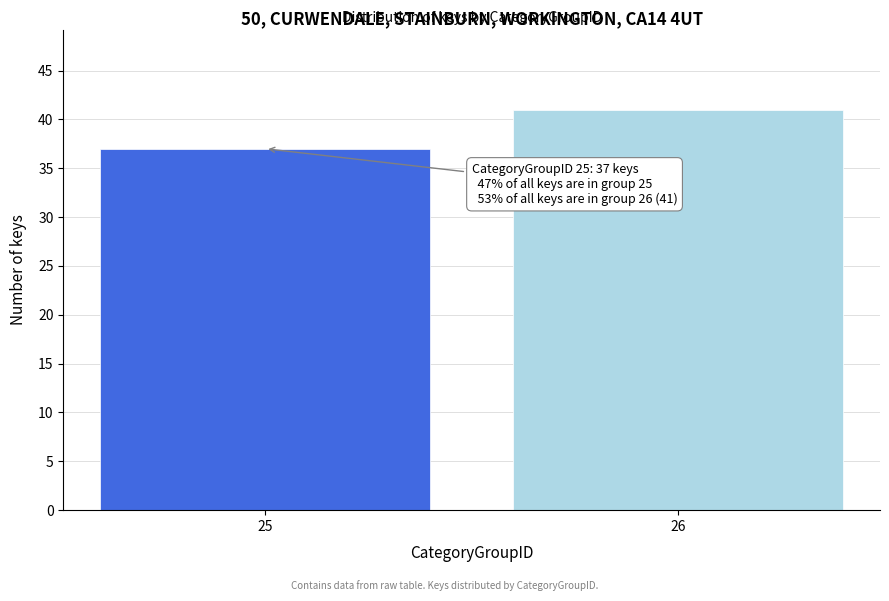

Reading right to left, what are all the values shown in this chart?

26=41	25=37